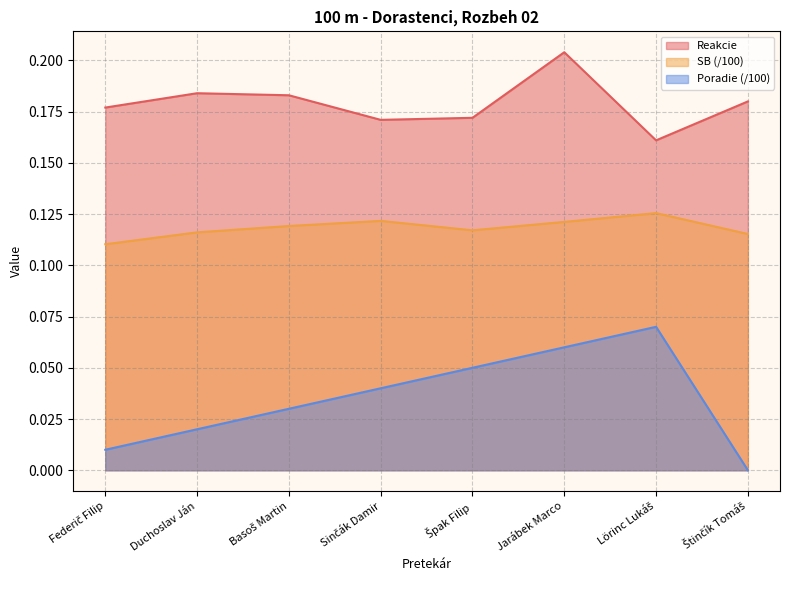

What is the lowest value of the SB series?

0.1